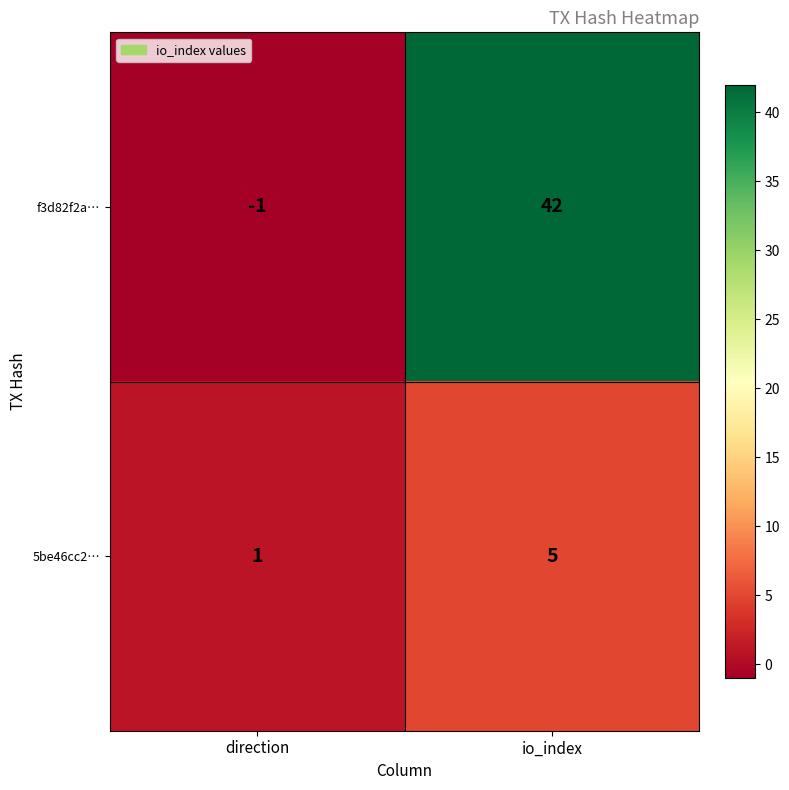

What is the difference between the maximum and minimum values in the f3d82f2a… series?

43